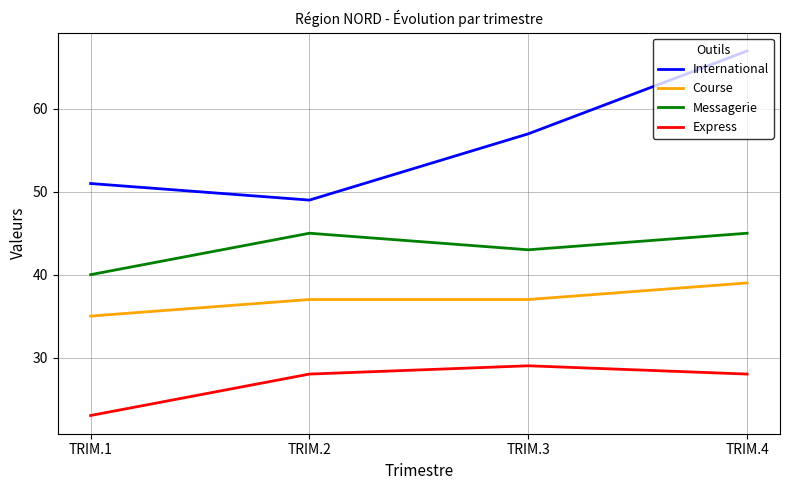

Reading left to right, what are all the values shown in this chart?

International: TRIM.1=51	TRIM.2=49	TRIM.3=57	TRIM.4=67
Course: TRIM.1=35	TRIM.2=37	TRIM.3=37	TRIM.4=39
Messagerie: TRIM.1=40	TRIM.2=45	TRIM.3=43	TRIM.4=45
Express: TRIM.1=23	TRIM.2=28	TRIM.3=29	TRIM.4=28